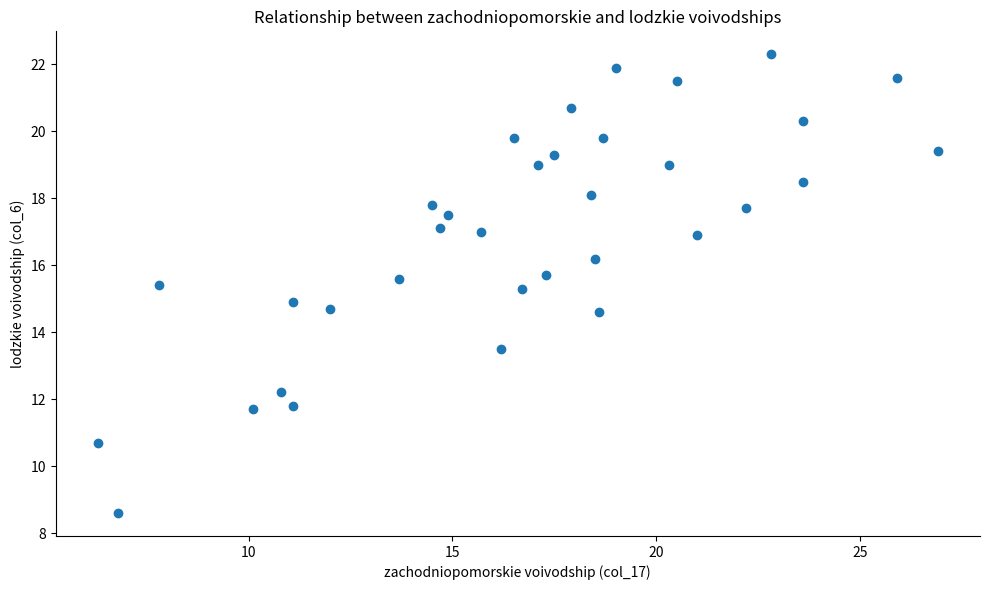

What is the range of X values (max minus min)?

20.6